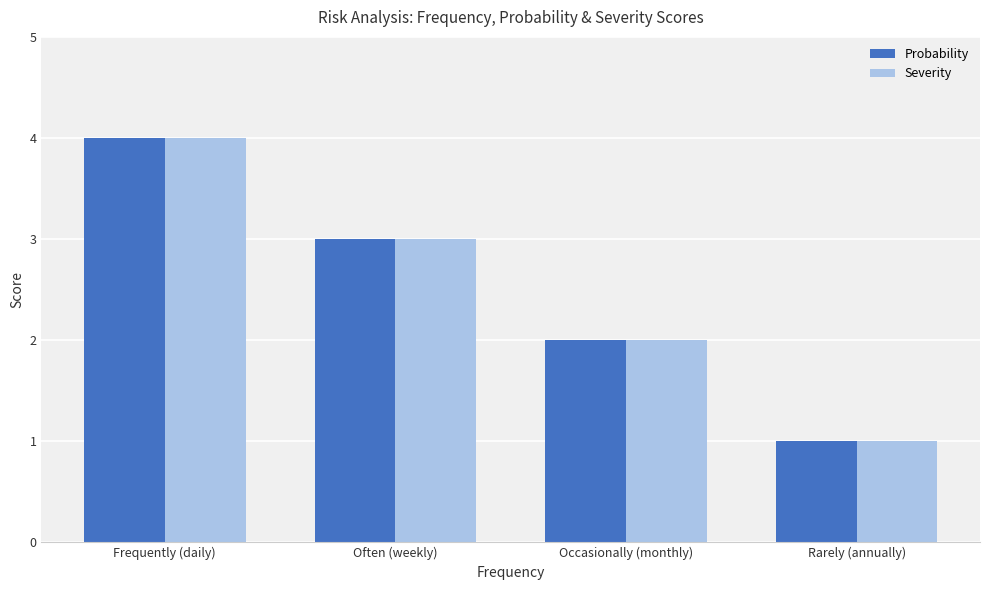

List the labels in order of Probability value, smallest first.

Rarely (annually), Occasionally (monthly), Often (weekly), Frequently (daily)